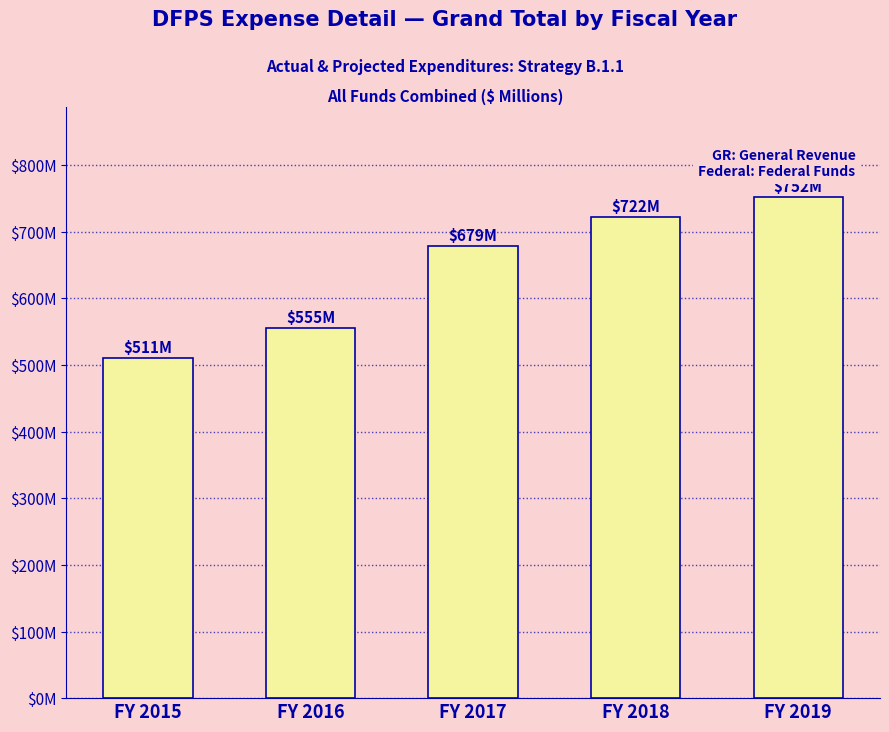

How many categories are shown in the chart?

5